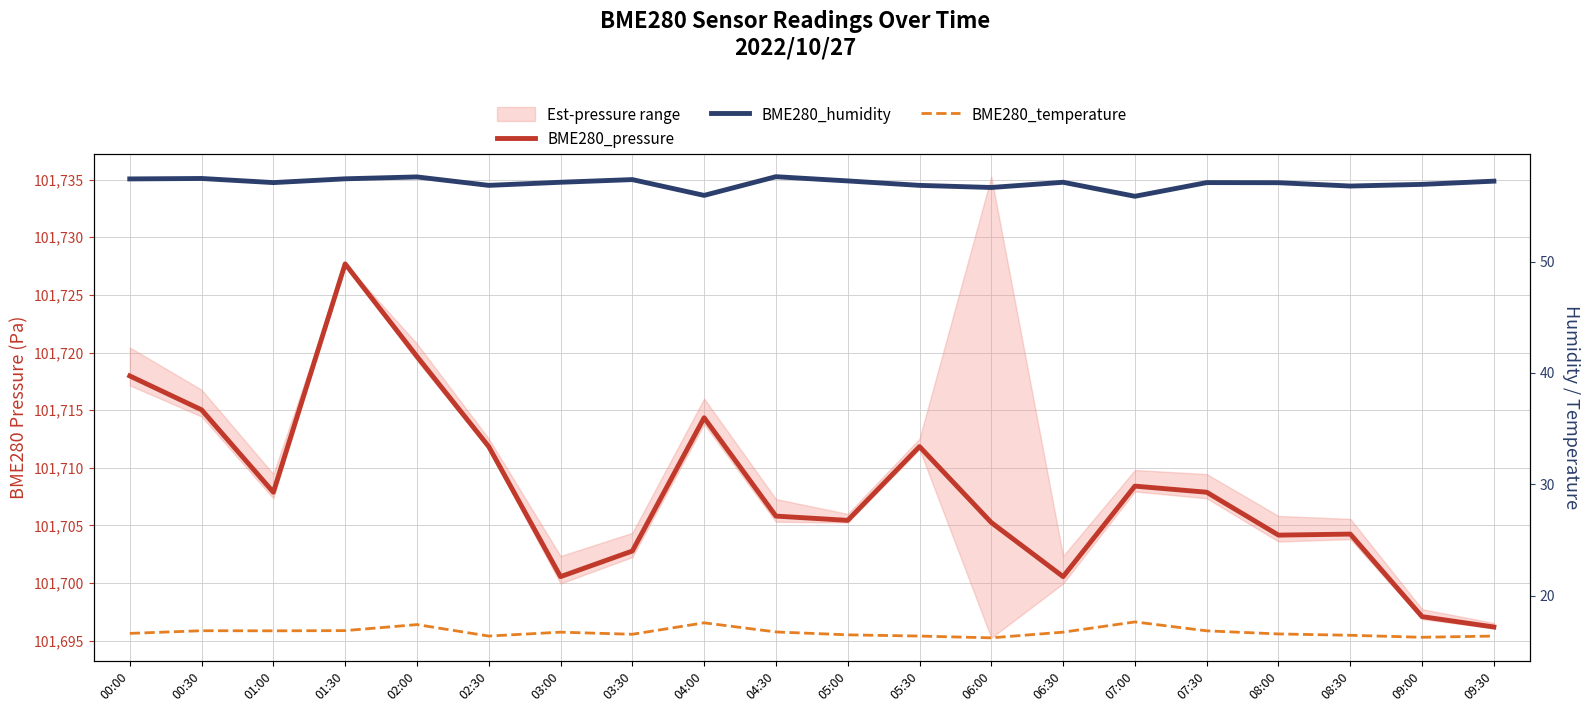

The BME280_pressure series shows 156357.2 at 07:00. True or false?

False